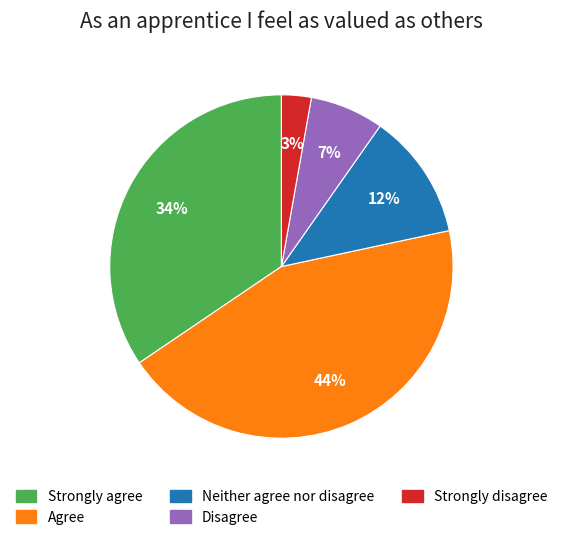

The Strongly agree slice represents 34% of the pie. True or false?

True